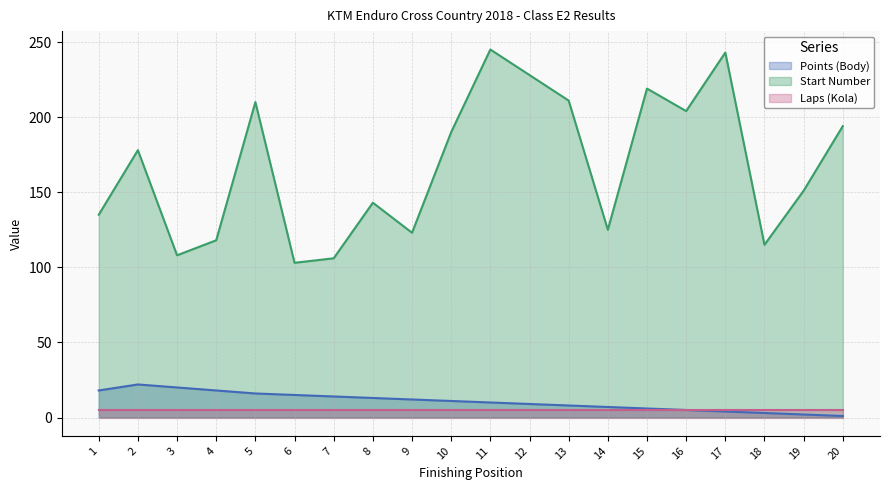

Which series has the largest range (max minus min)?

Start Number